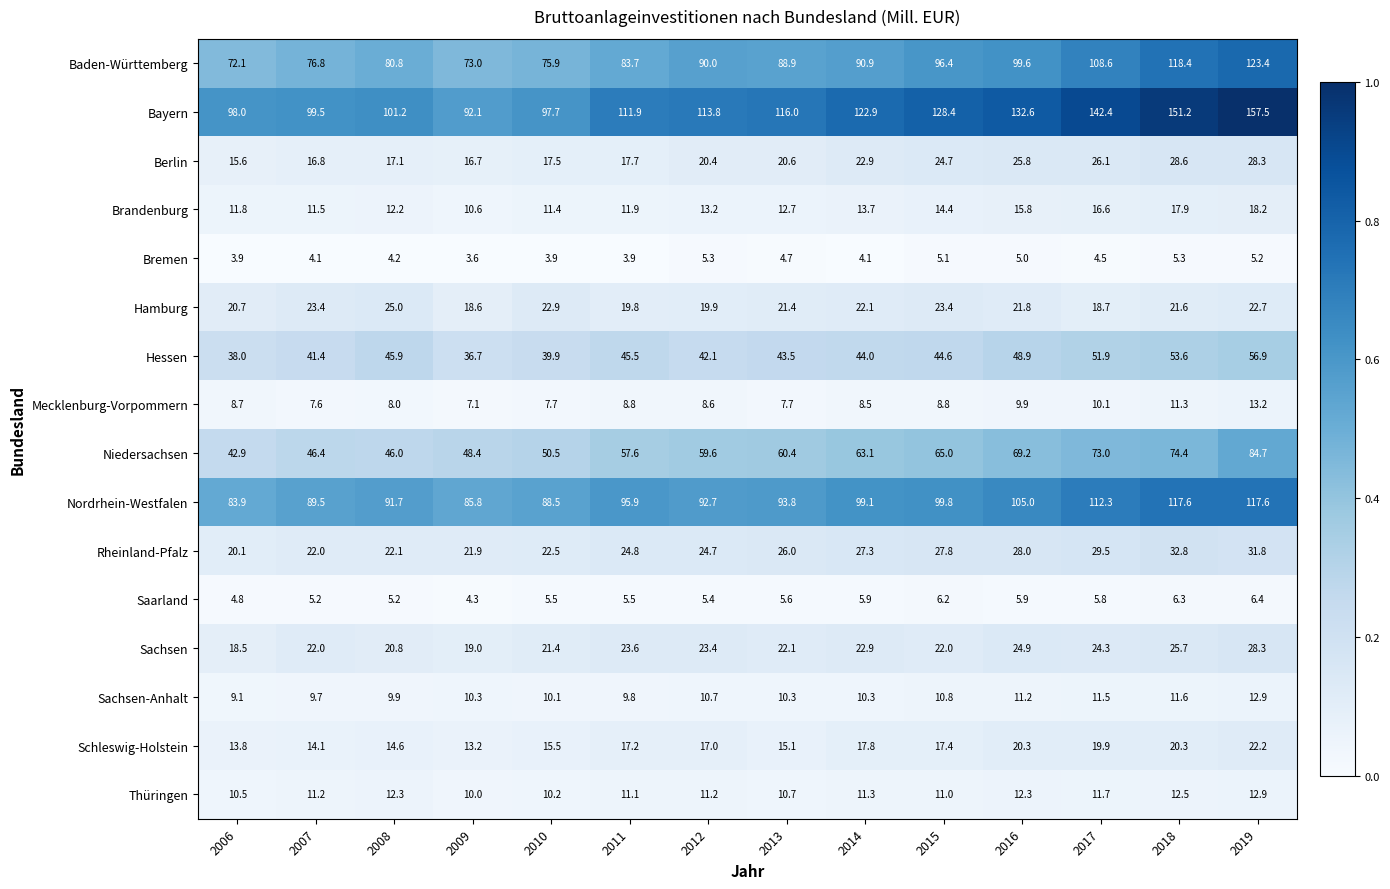

Rank the series at 2016 from lowest to highest value.

Bremen, Saarland, Mecklenburg-Vorpommern, Sachsen-Anhalt, Thüringen, Brandenburg, Schleswig-Holstein, Hamburg, Sachsen, Berlin, Rheinland-Pfalz, Hessen, Niedersachsen, Baden-Württemberg, Nordrhein-Westfalen, Bayern